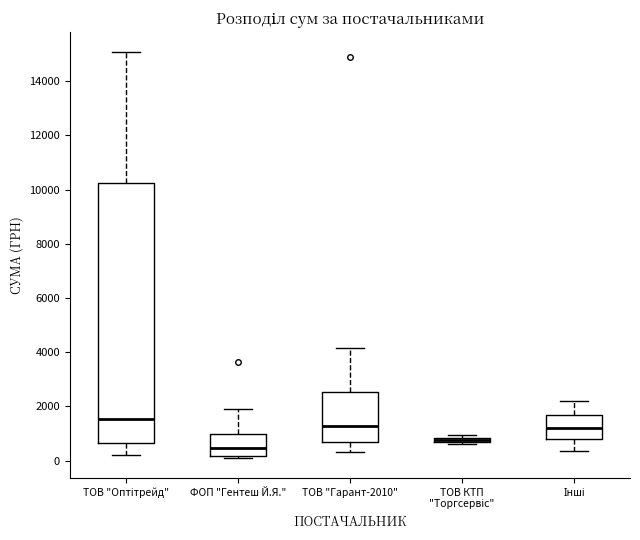

Which box's median line is the lowest?

ФОП "Гентеш Й.Я."